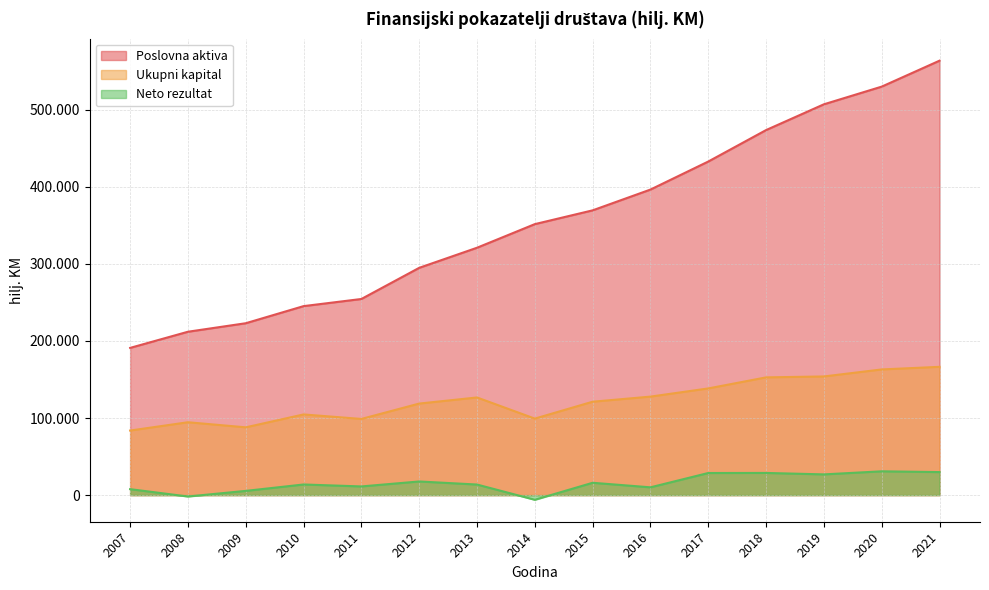

True or false: Ukupni kapital has more than 0 points higher than both neighbors.

True